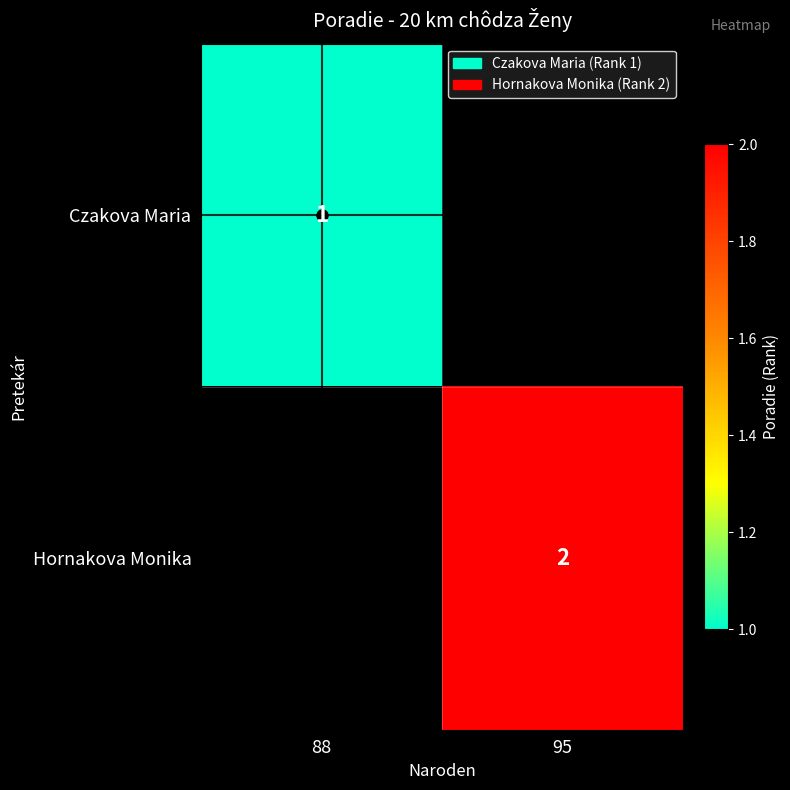

True or false: Czakova Maria has a value of 0 at 88.

False